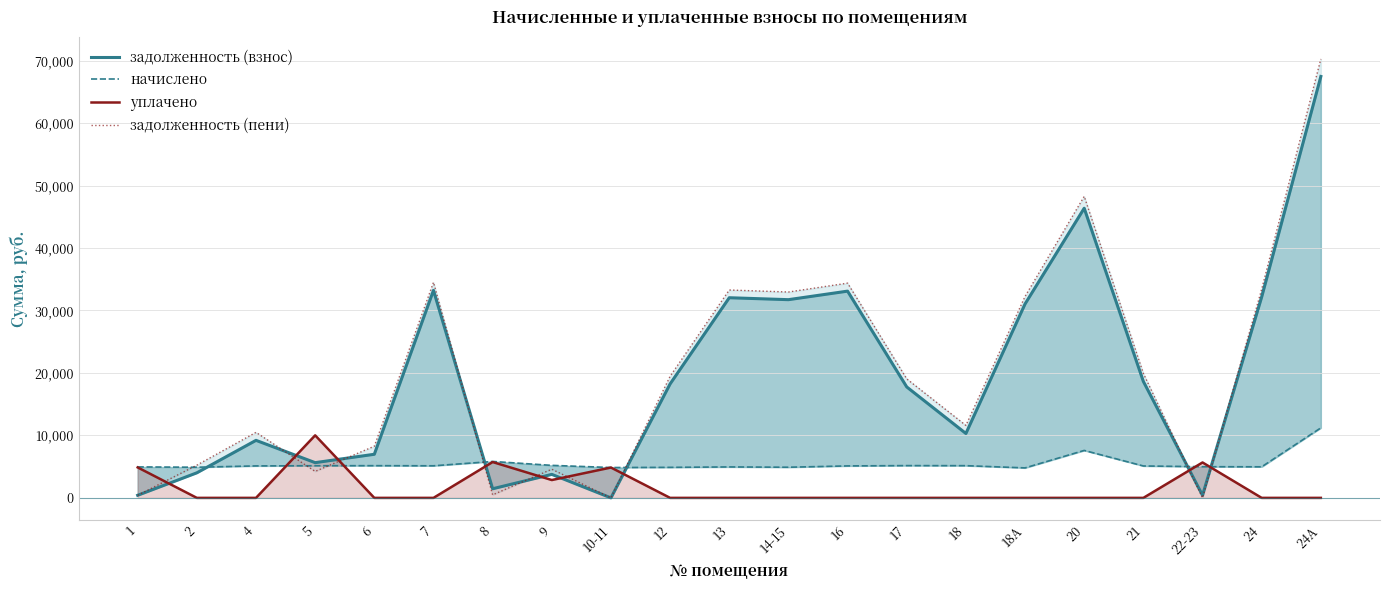

Where does the задолженность (пени) series first go above 19048?

7